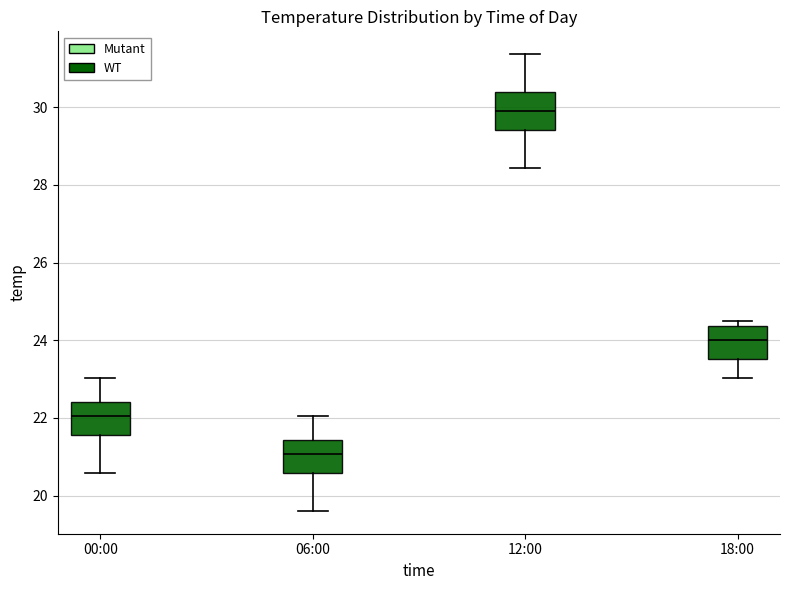

Where does the median line of the box for 12:00 sit on the y-axis? The values are not printed on the chart, so give them approximately, as read against the axis.

29.8